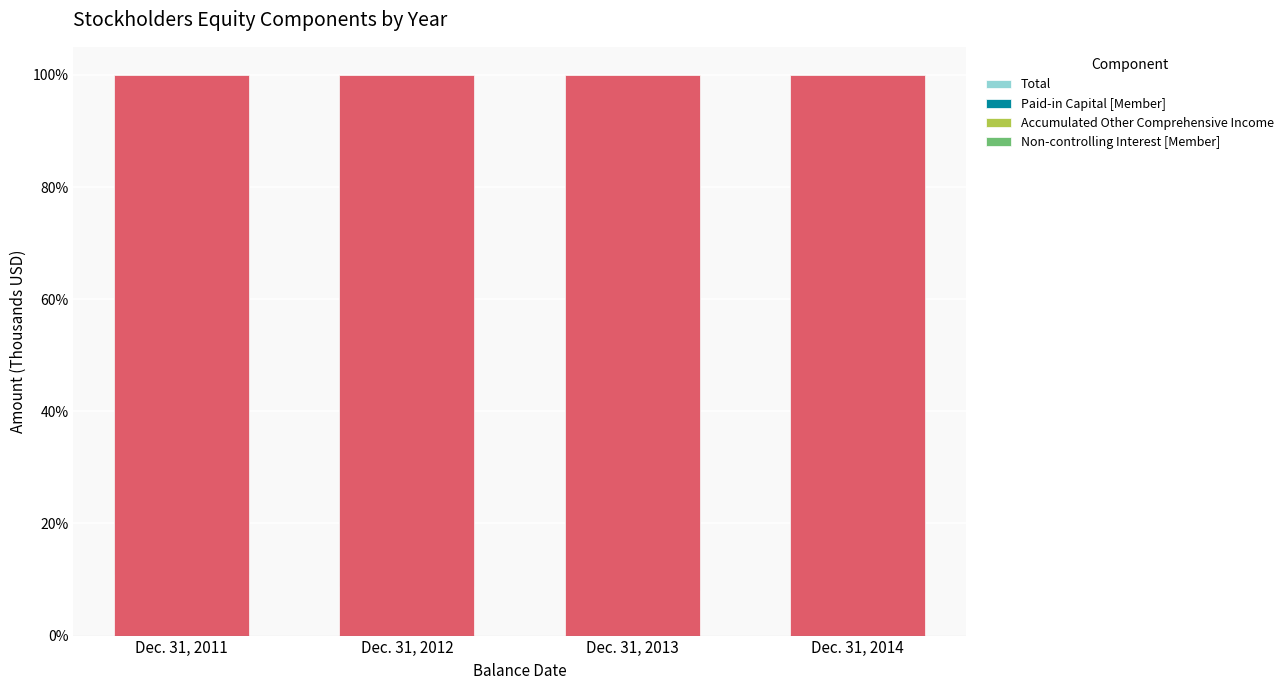

Which series has the widest spread of values?

Paid-in Capital [Member]